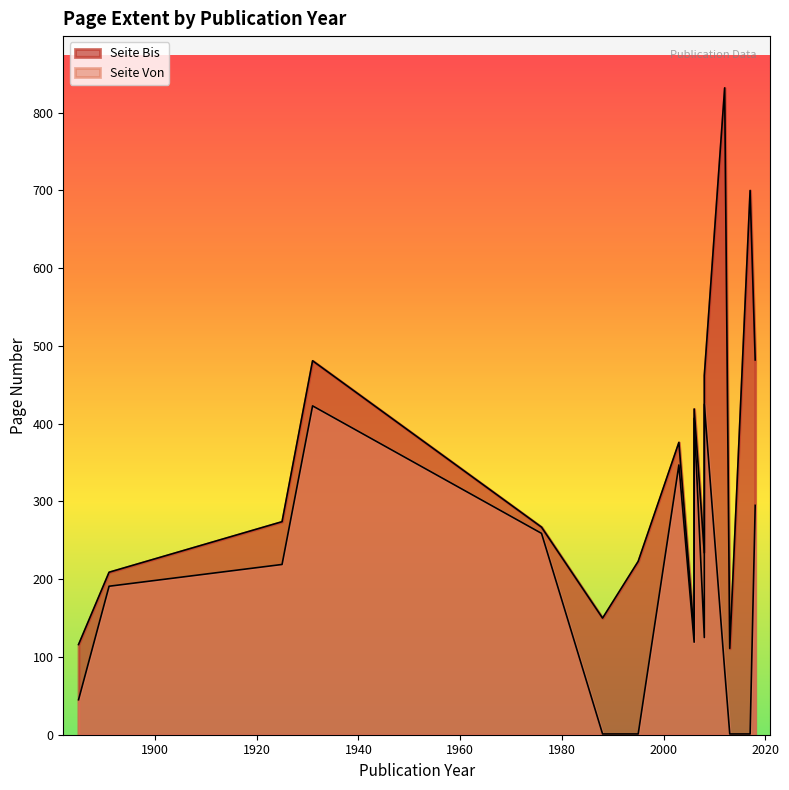

Is it true that Seite Bis equals 440 at 1976?

False